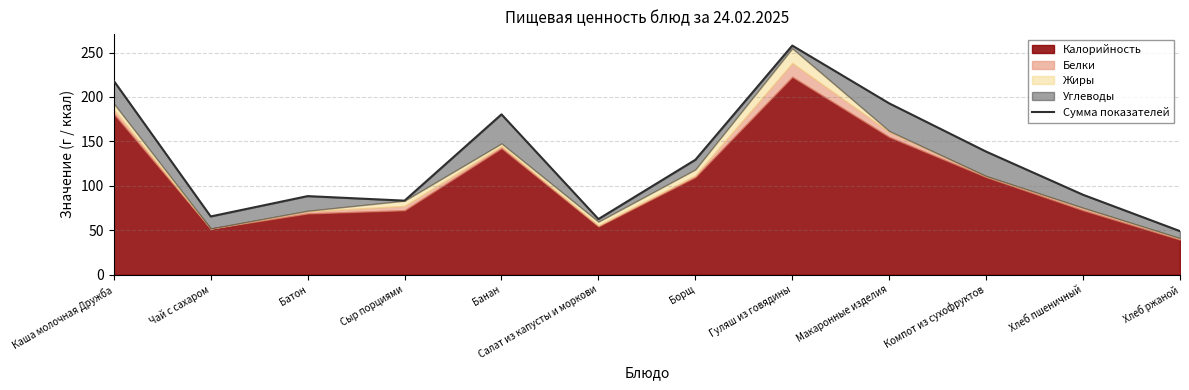

Reading right to left, what are all the values shown in this chart?

Хлеб ржаной=49.1	Хлеб пшеничный=90.0	Компот из сухофруктов=138.5	Макаронные изделия=192.8	Гуляш из говядины=257.9	Борщ=129.3	Салат из капусты и моркови=62.6	Банан=180.4	Сыр порциями=83.4	Батон=88.5	Чай с сахаром=65.6	Каша молочная Дружба=218.2